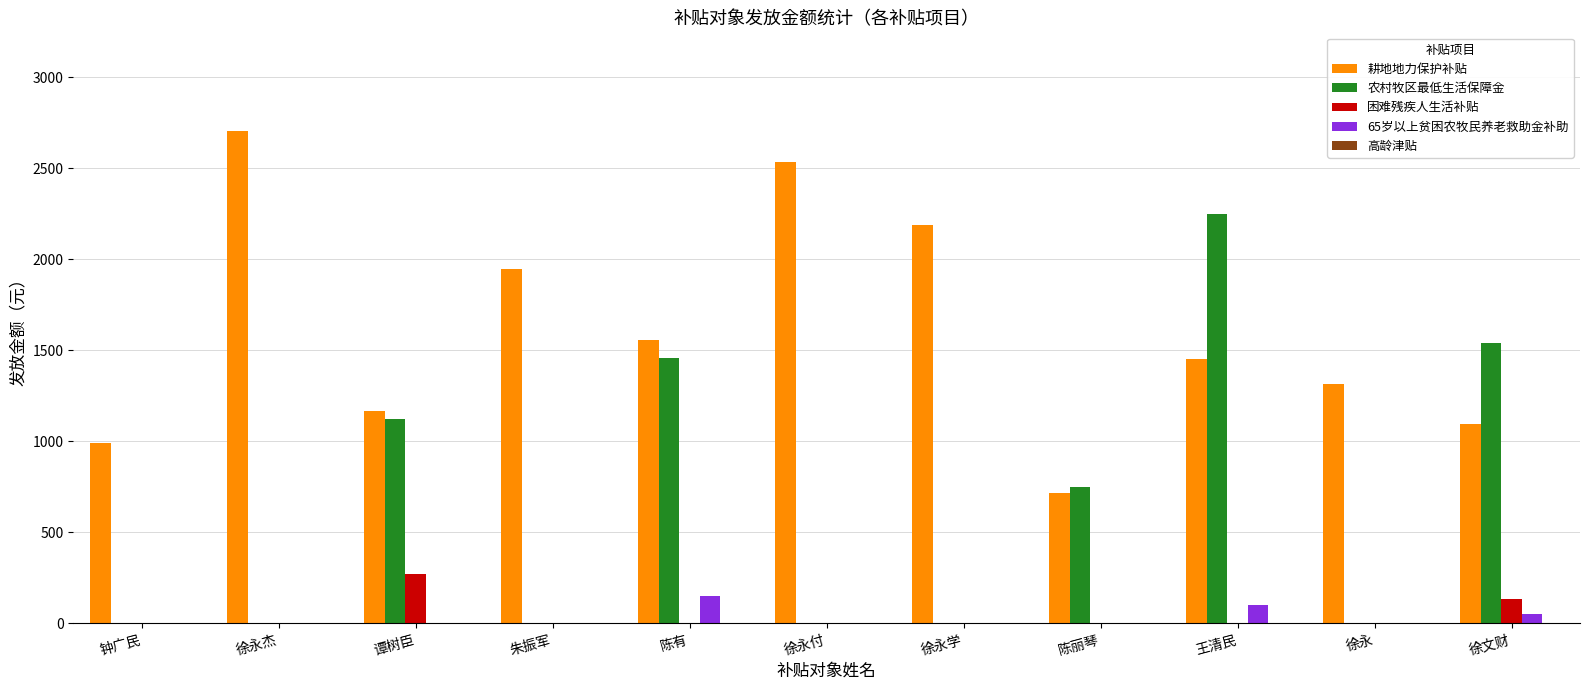

Which series has the widest spread of values?

农村牧区最低生活保障金